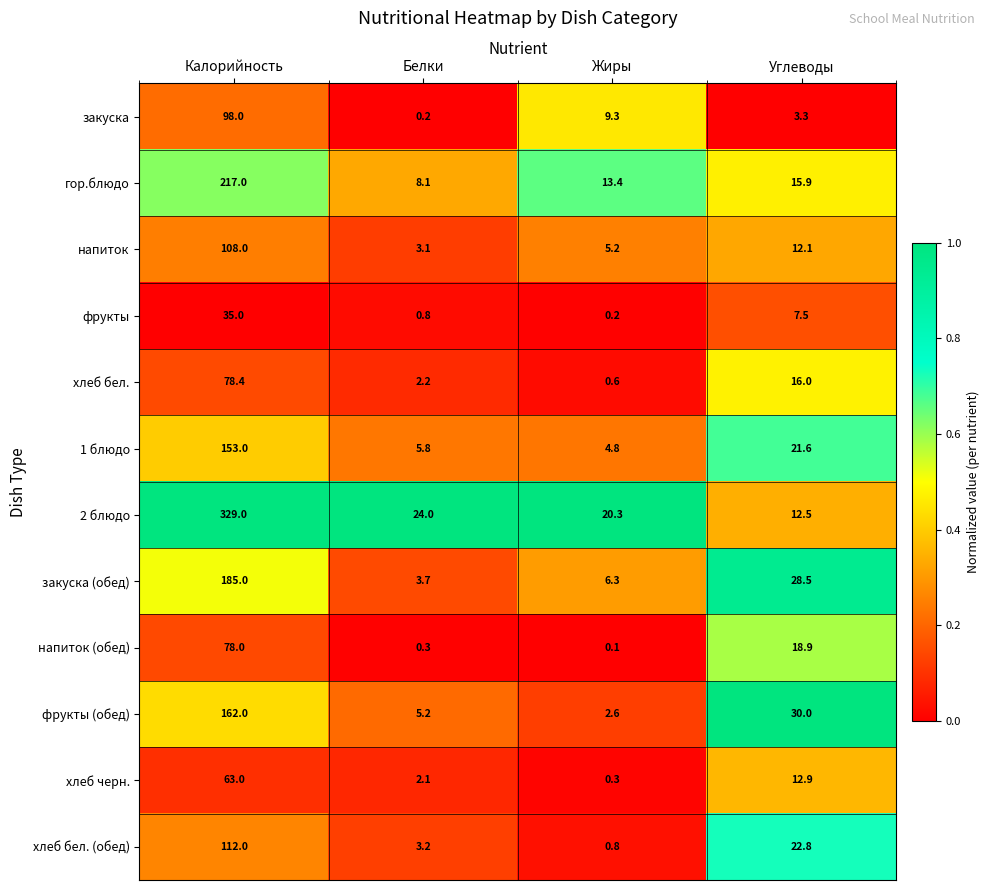

True or false: фрукты has a value of 0.2 at Жиры.

True